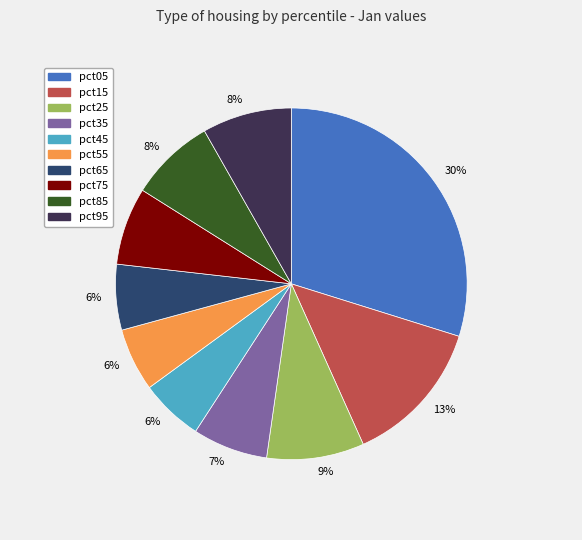

Is there a majority slice in this chart?

No